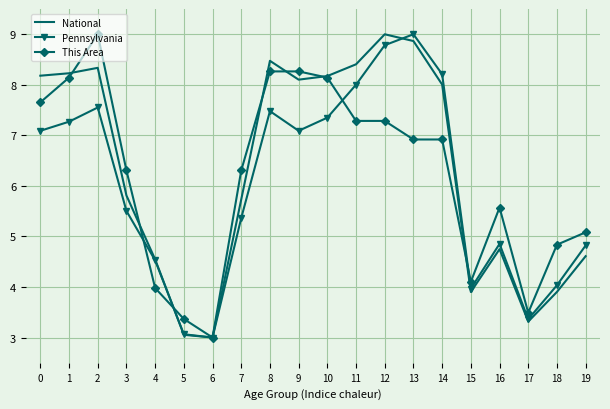

At 15, list the series in order from largest to smallest.

This Area, Pennsylvania, National